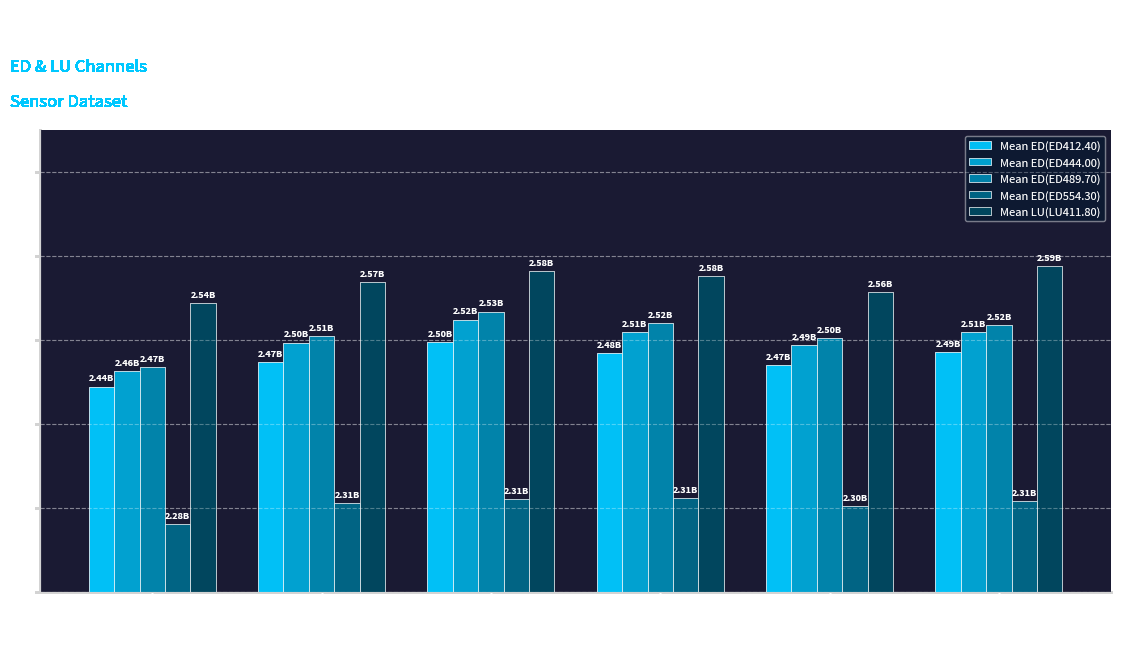

Which series has the largest total across all categories?

Mean LU(LU411.80)